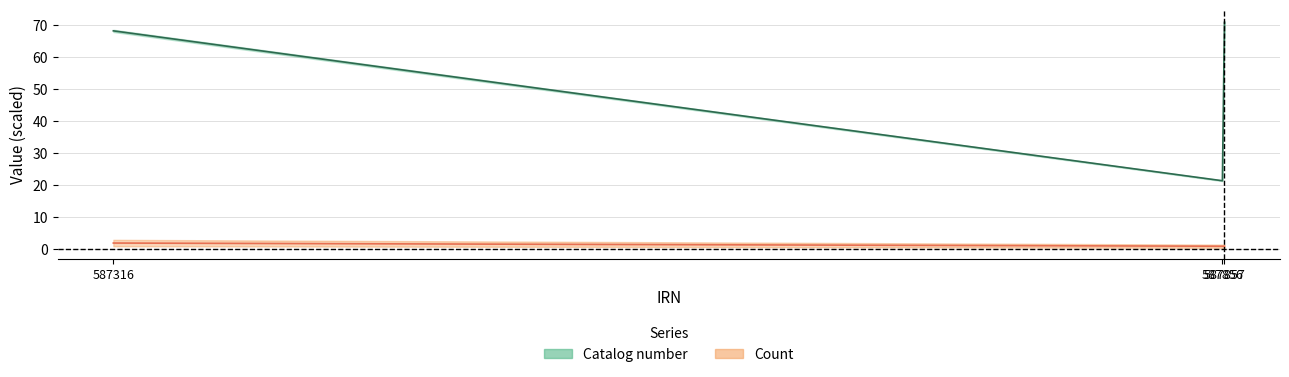

What is the greatest value displayed?

2